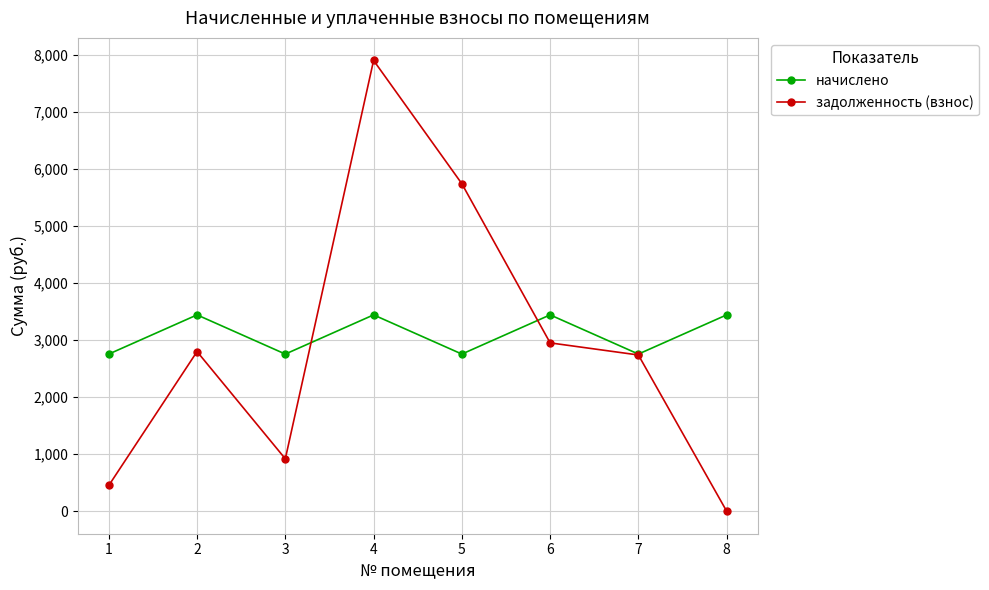

What is the total value across all series at 7?

5491.8